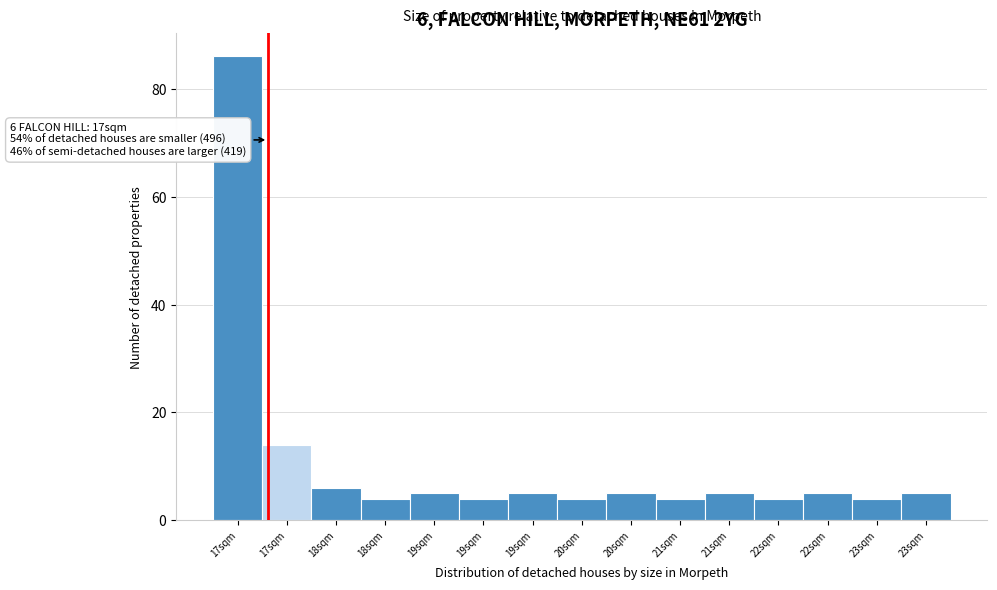

How many bars are there in total?

15